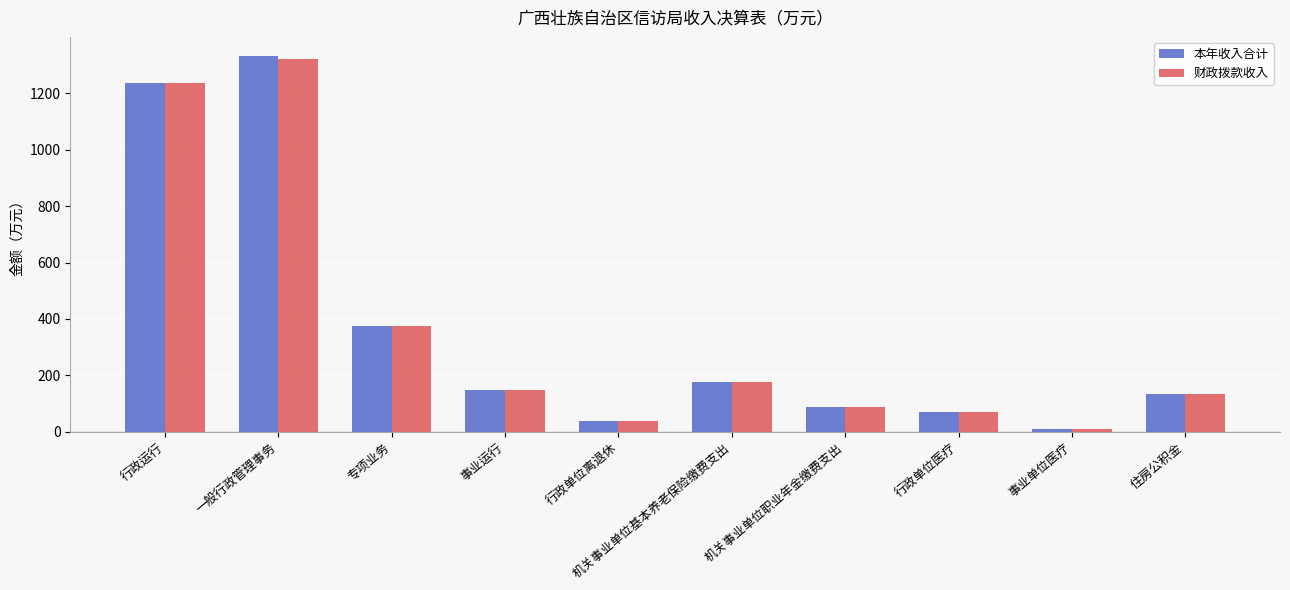

The value of 财政拨款收入 at 专项业务 is 559.0. True or false?

False